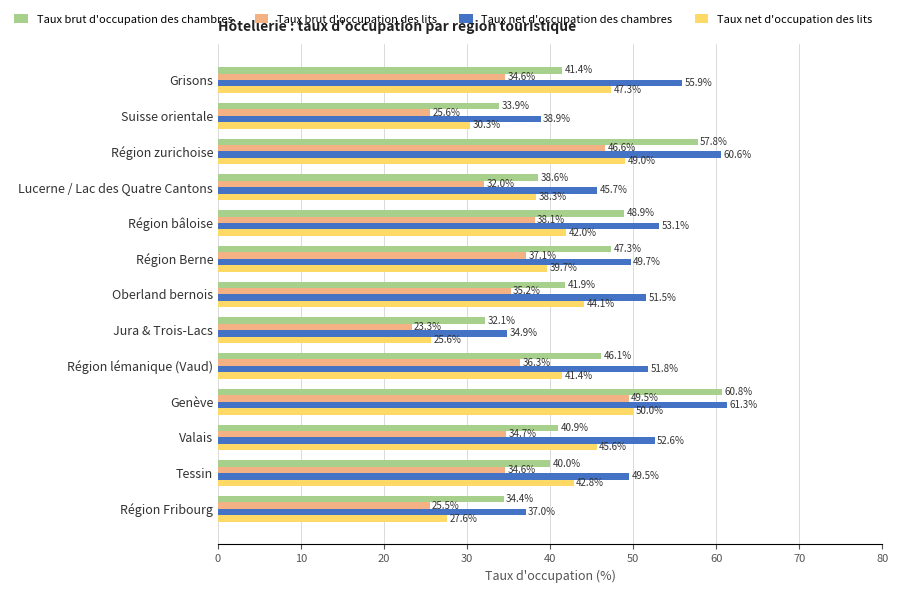

List the series in order of their overall mean, lowest first.

Taux brut d'occupation des lits, Taux net d'occupation des lits, Taux brut d'occupation des chambres, Taux net d'occupation des chambres